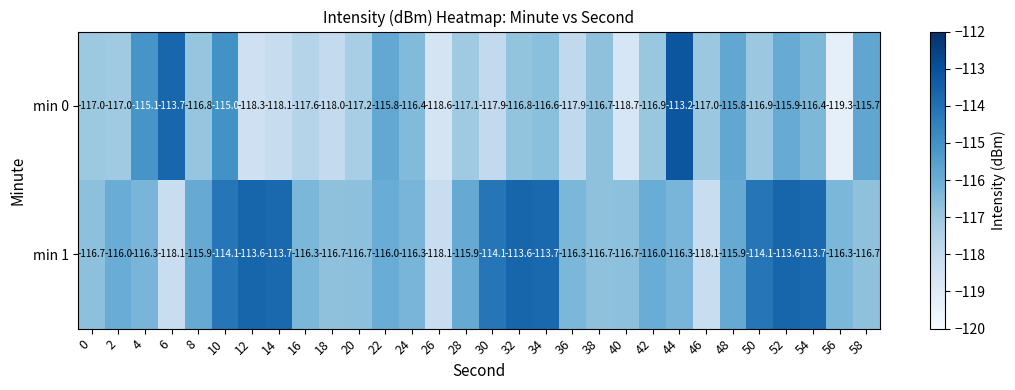

How many data points does each series have?

30